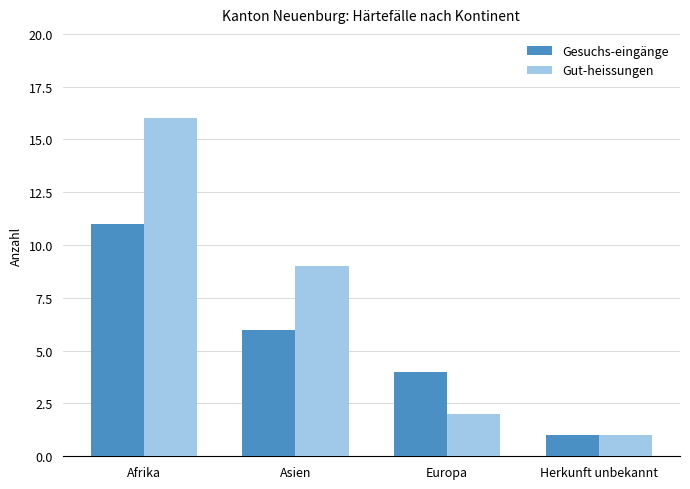

What is the difference between the second highest and minimum values in the Gut-heissungen series?

8